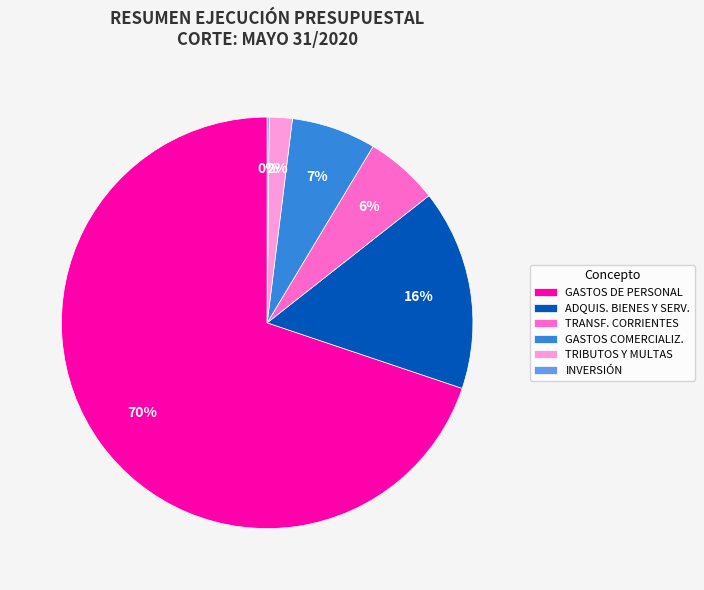

True or false: ADQUIS. BIENES Y SERV. accounts for 16% of the total.

True